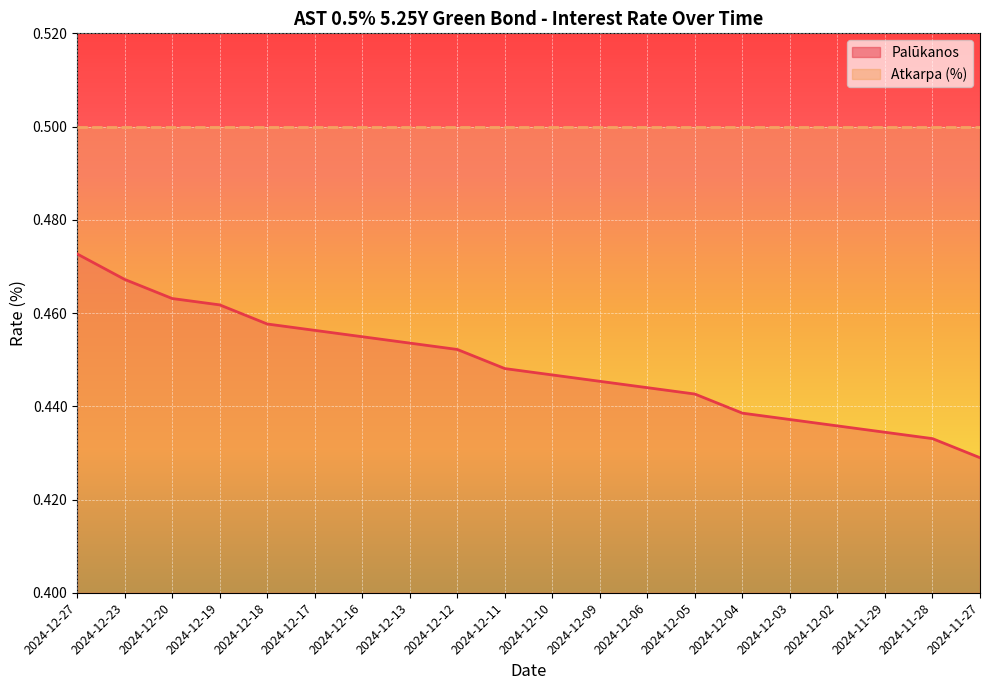

Does the chart display data point markers on the line(s)?

No